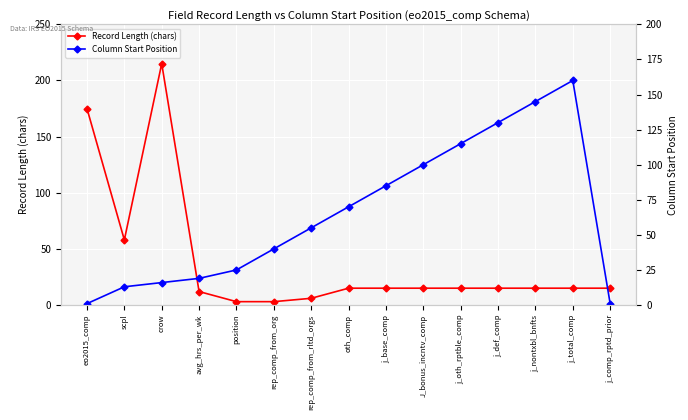

What position from the left is rep_comp_from_rltd_orgs?

7